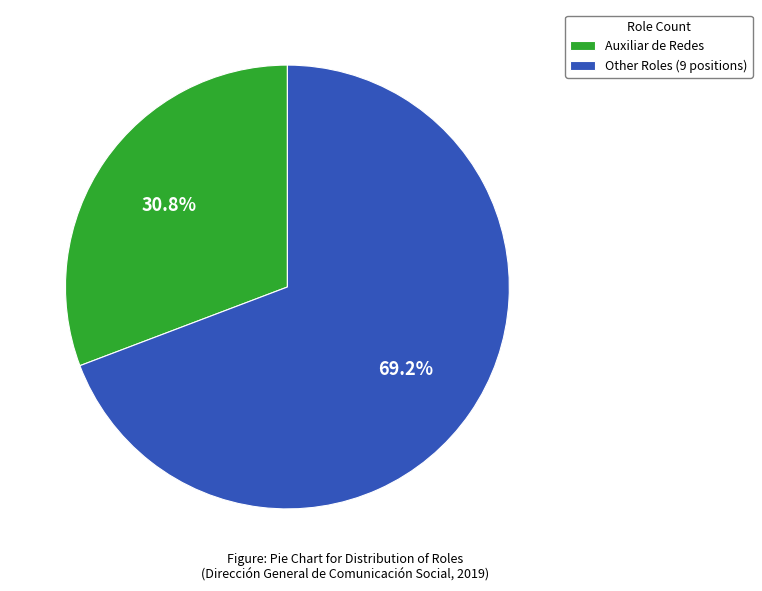

Rank the categories by value from highest to lowest.

Other Roles (9 positions), Auxiliar de Redes